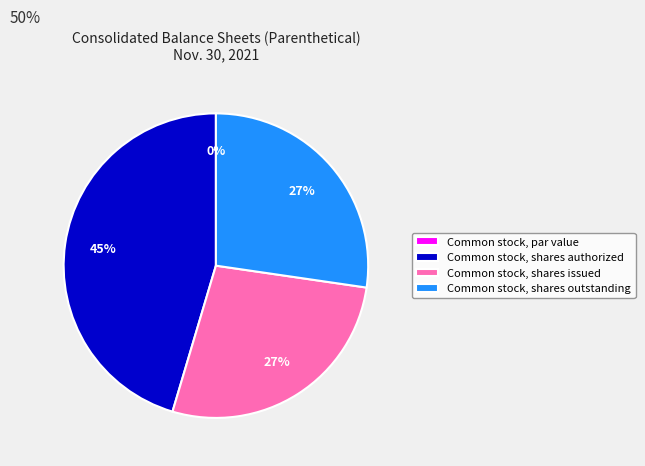

Is Common stock, shares issued the majority of the pie?

No